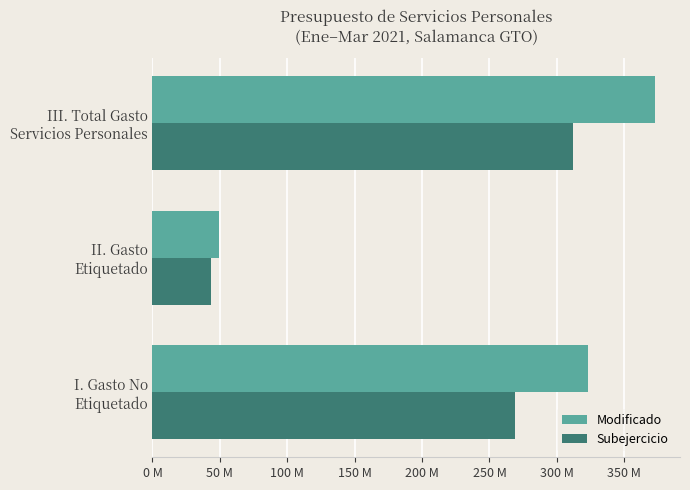

What are all the series names shown in the legend?

Modificado, Subejercicio